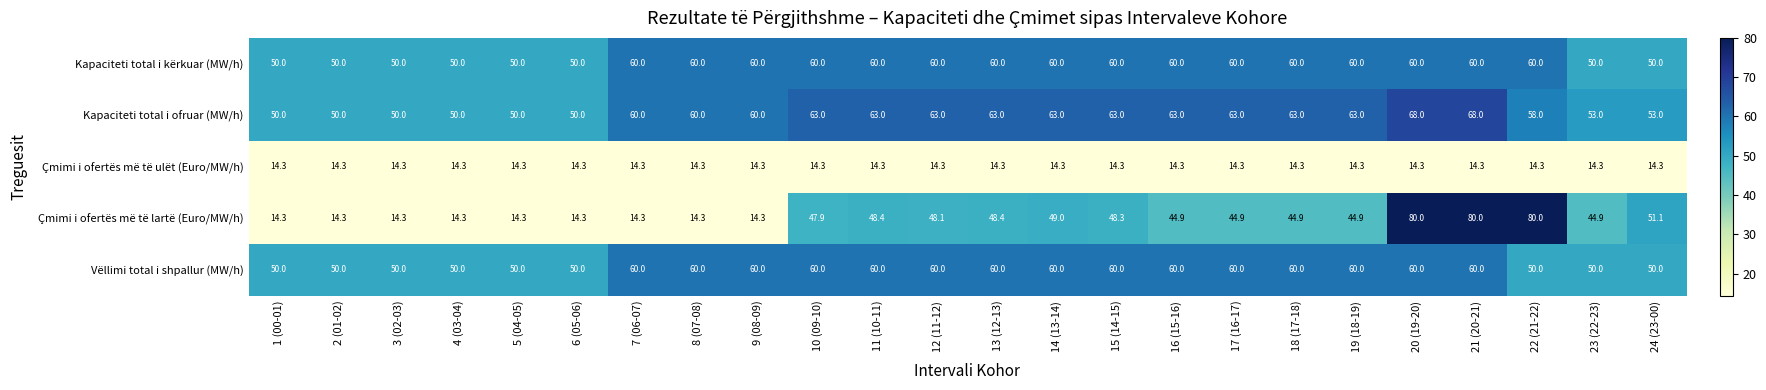

At how many categories does at least one series exceed 66?

3